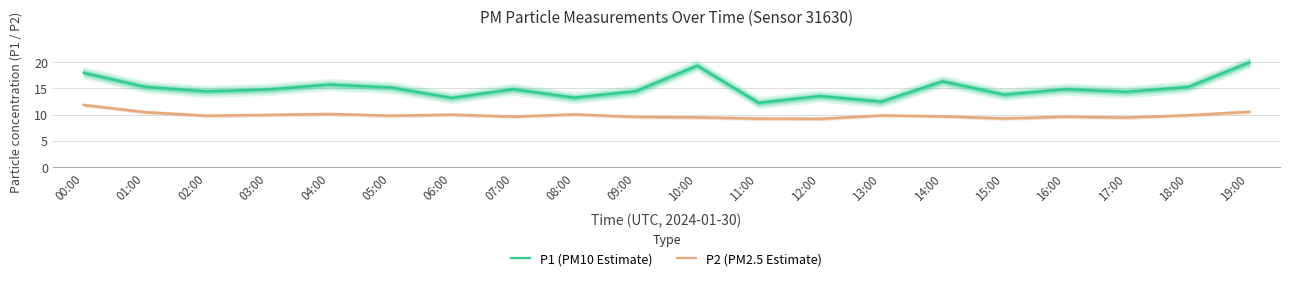

What is the sum of the P2 (PM2.5 Estimate) values at 18:00 and 16:00?

19.5